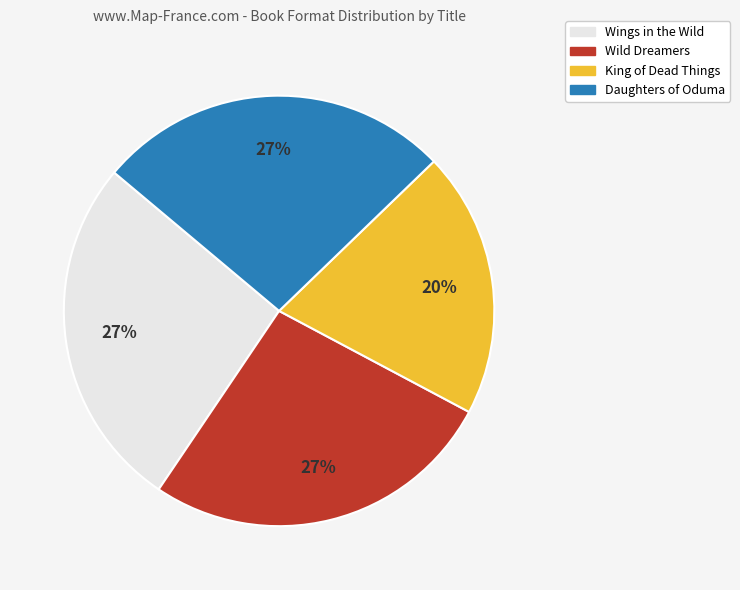

Is Wild Dreamers the majority of the pie?

No